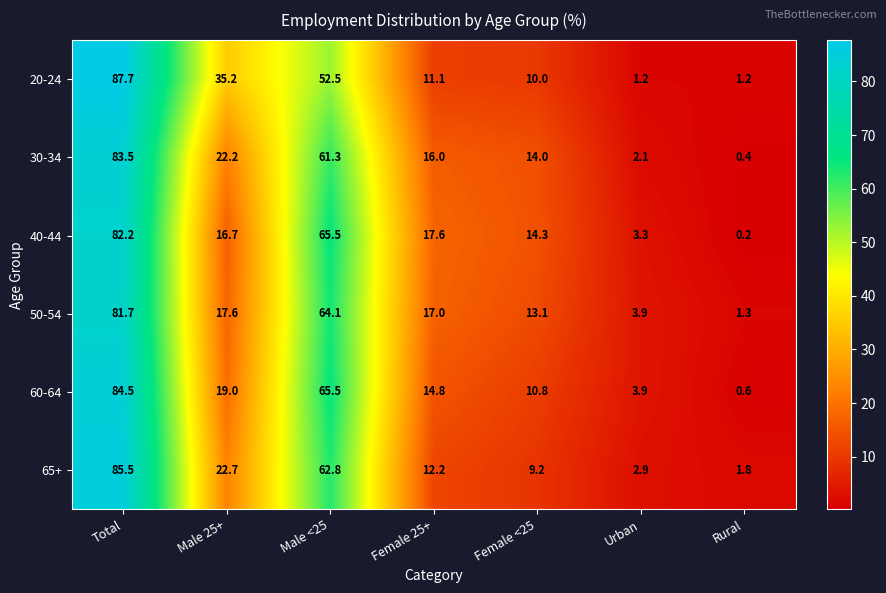

The 30-34 series shows 61.3 at Male <25. True or false?

True